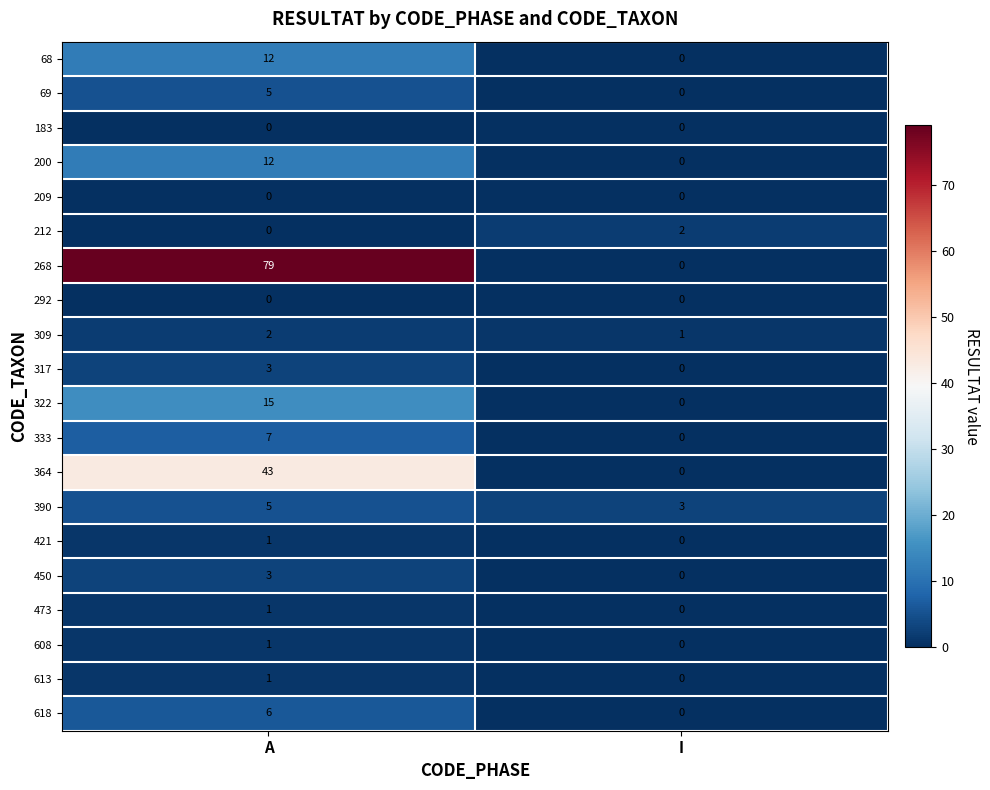

Is it true that 613 equals -1 at I?

False